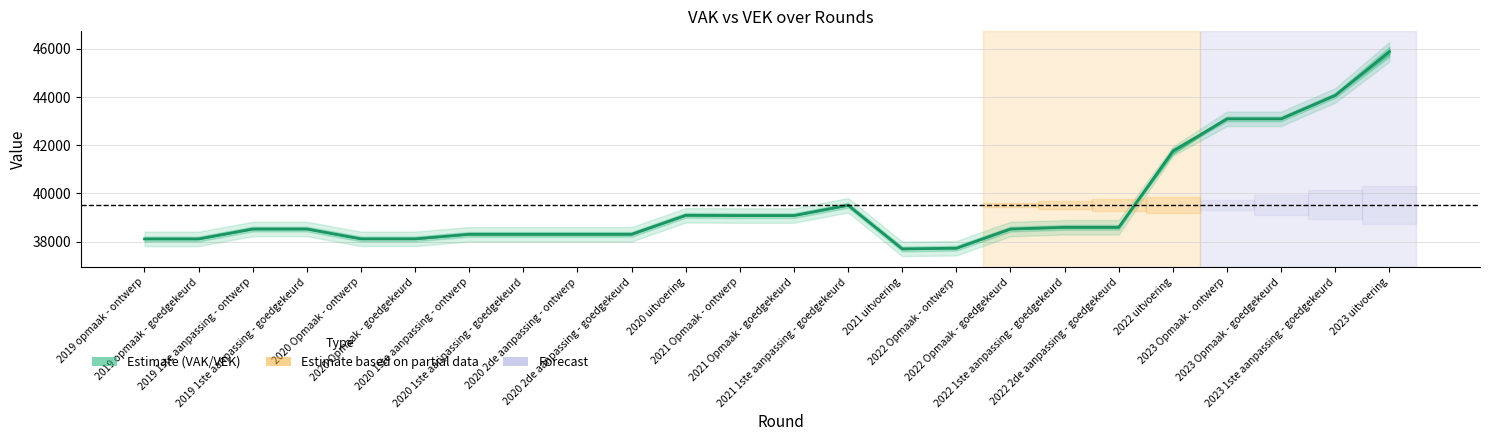

How many interior local valleys (lower than both neighbors) does the data have?

1